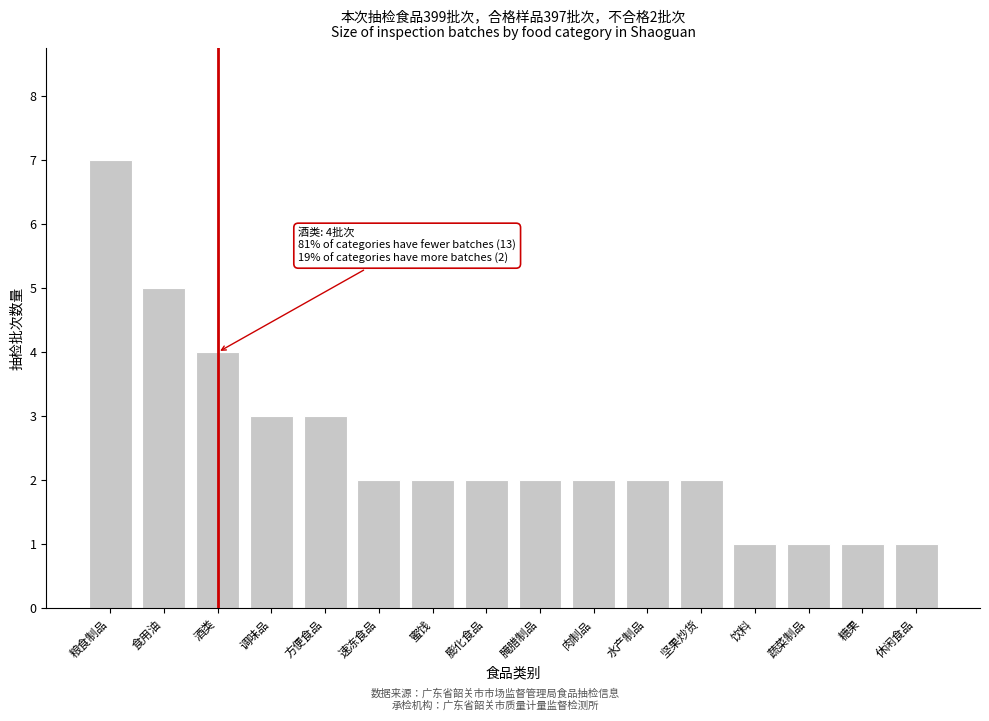

Reading left to right, transcribe all the data shown in this chart.

7	5	4	3	3	2	2	2	2	2	2	2	1	1	1	1